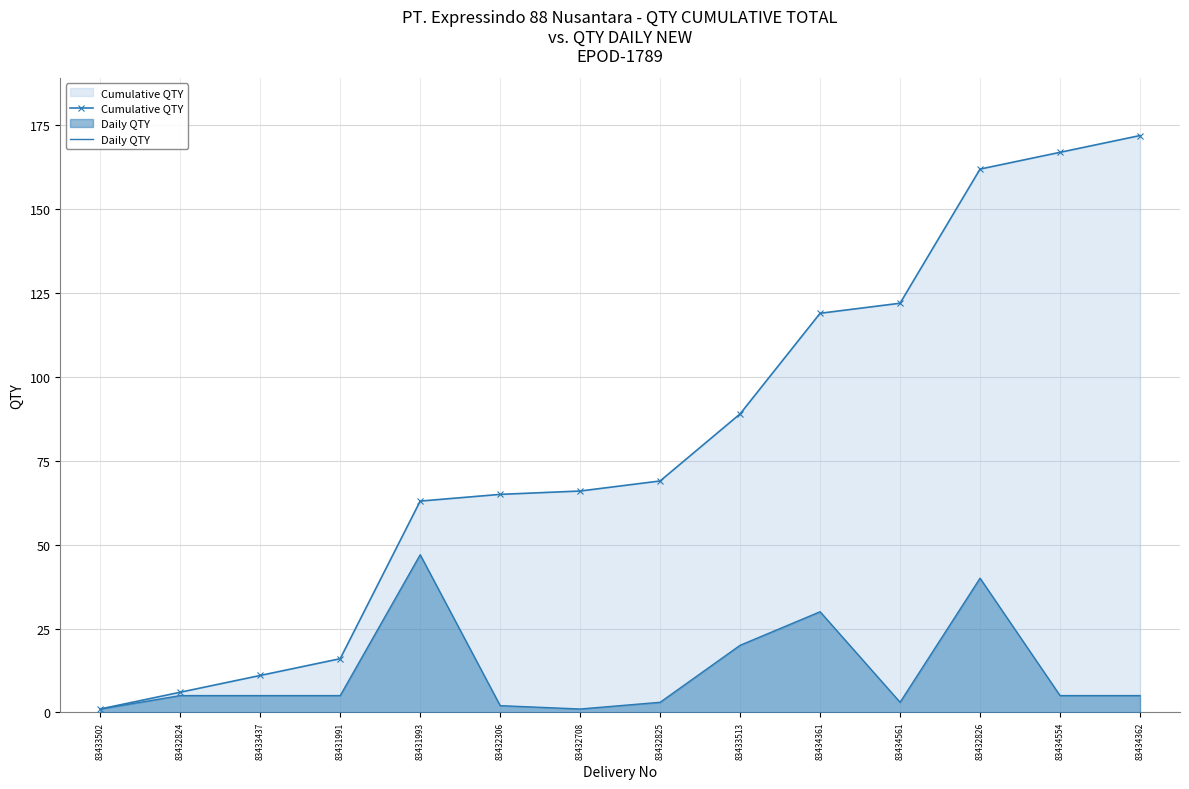

How many data points in Cumulative QTY are above 69?

6